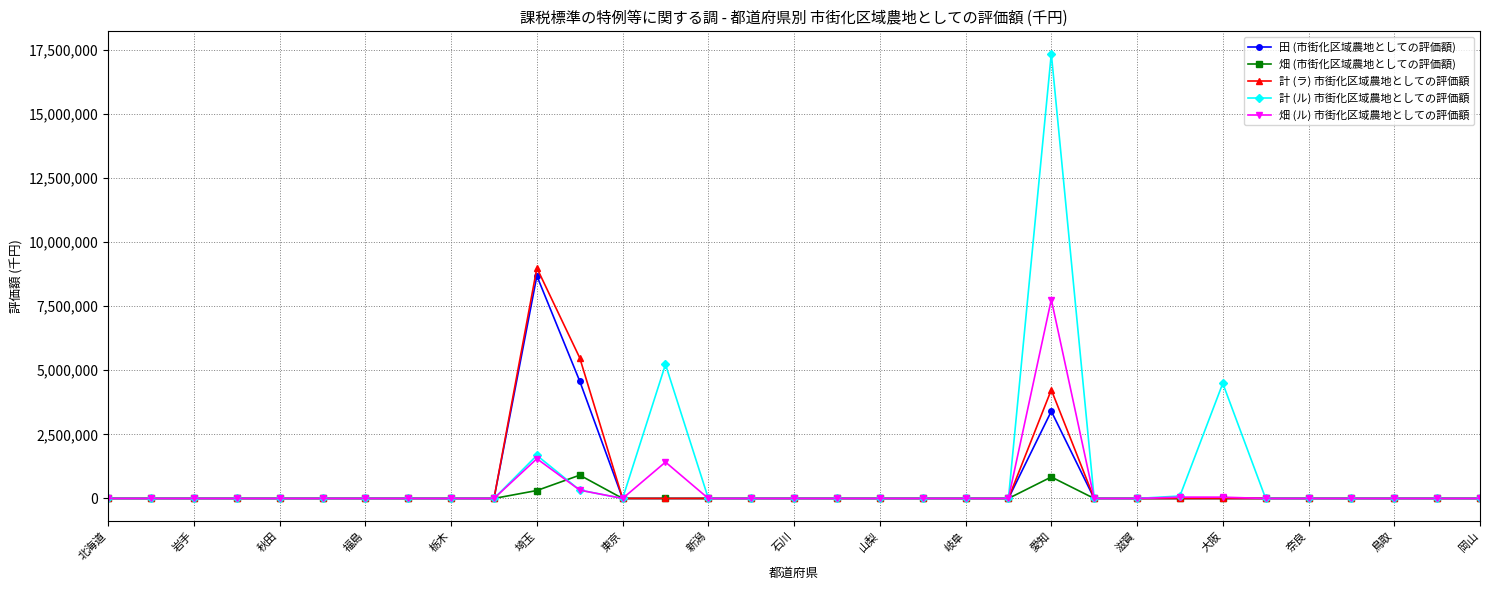

Which series has the widest spread of values?

計 (ル) 市街化区域農地としての評価額